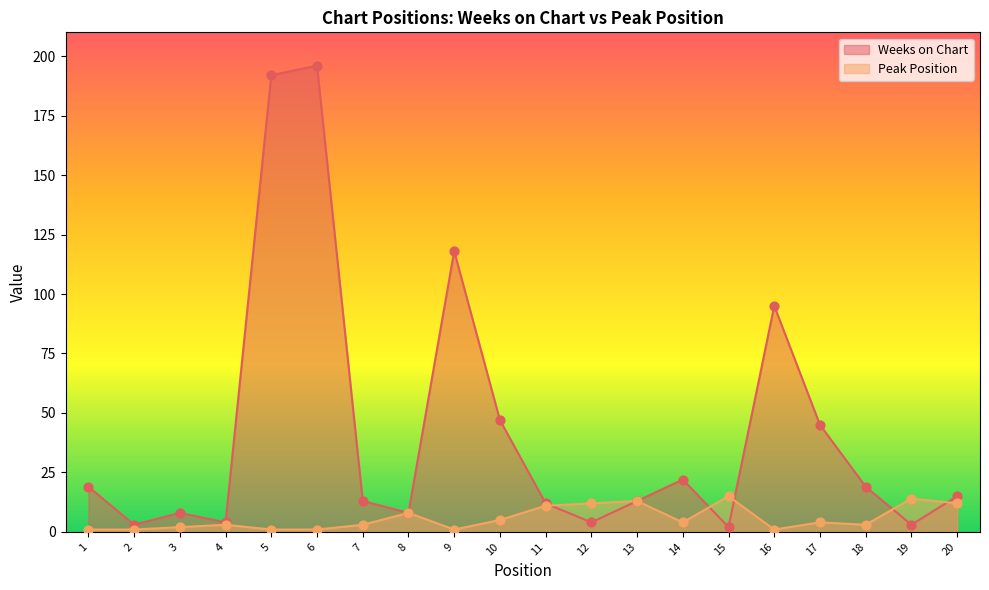

What is the total value across all series at 20?

27